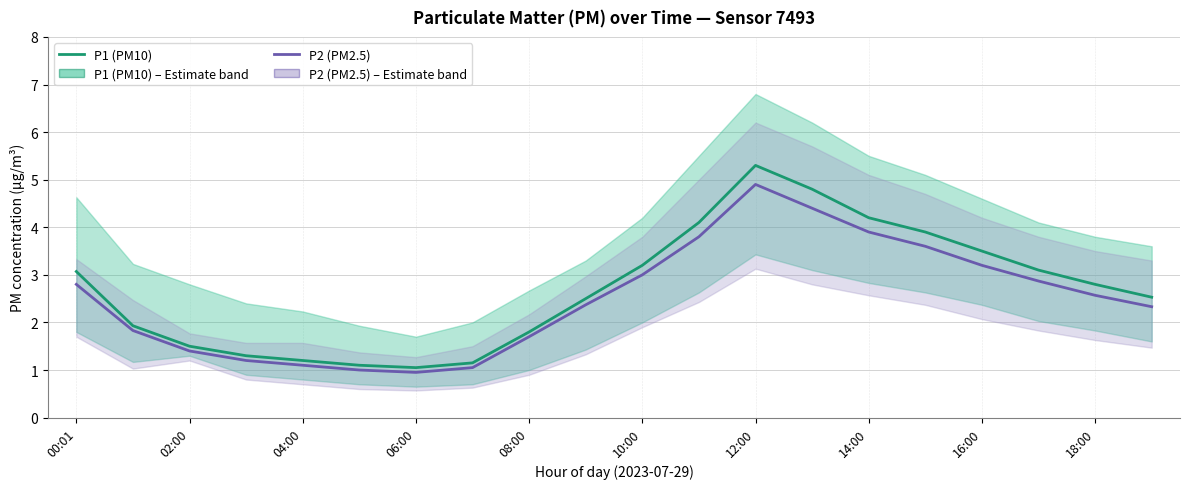

Between 14 and 19, which series saw the biggest shift?

P1 (PM10)